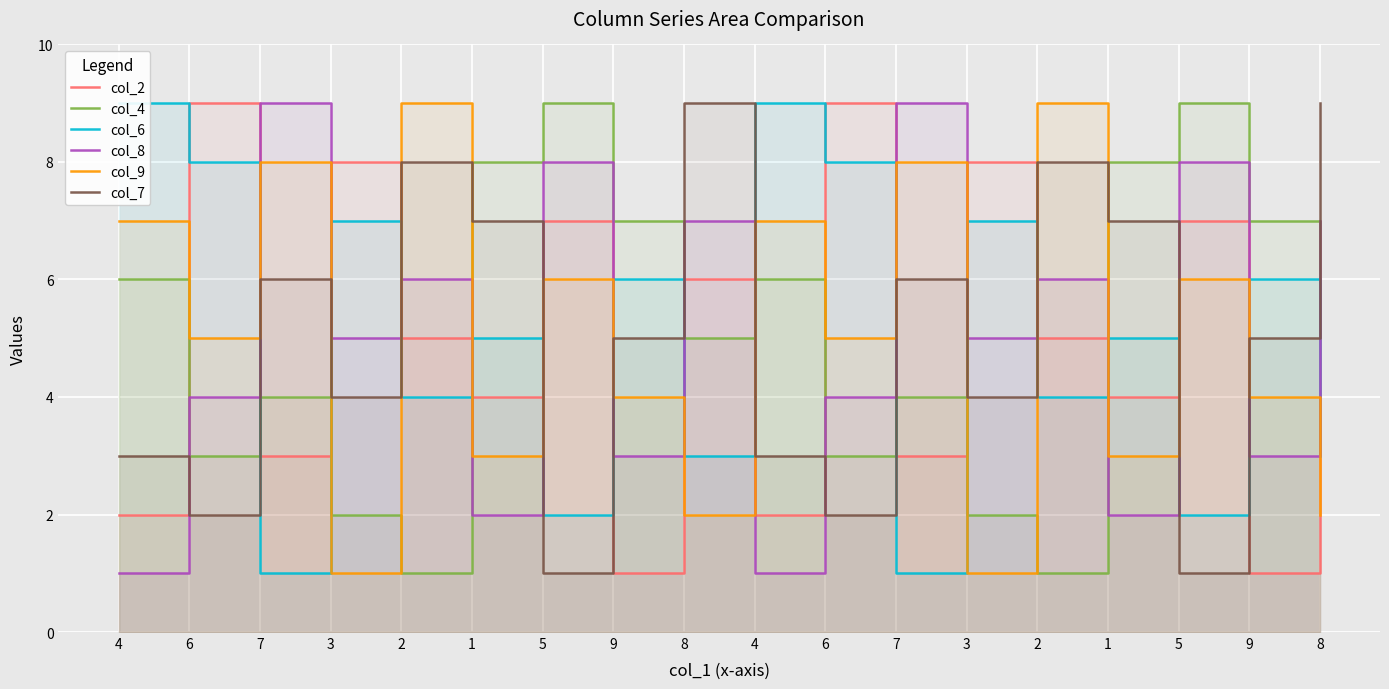

How many interior local valleys does the col_6 series have?

7